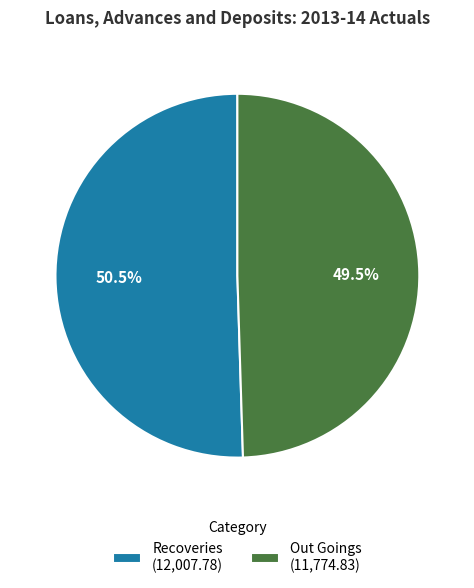

What is the total percentage of Recoveries and Out Goings?

100.0%